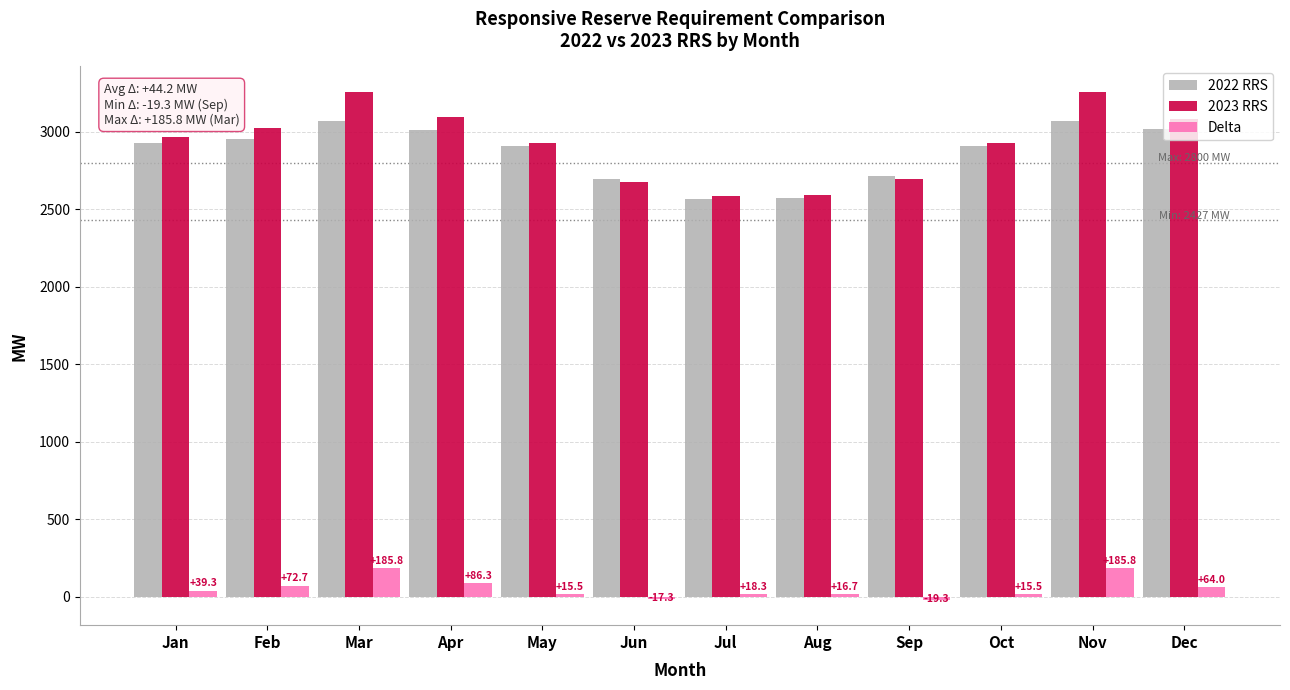

What is the sum of all Delta values?

663.3